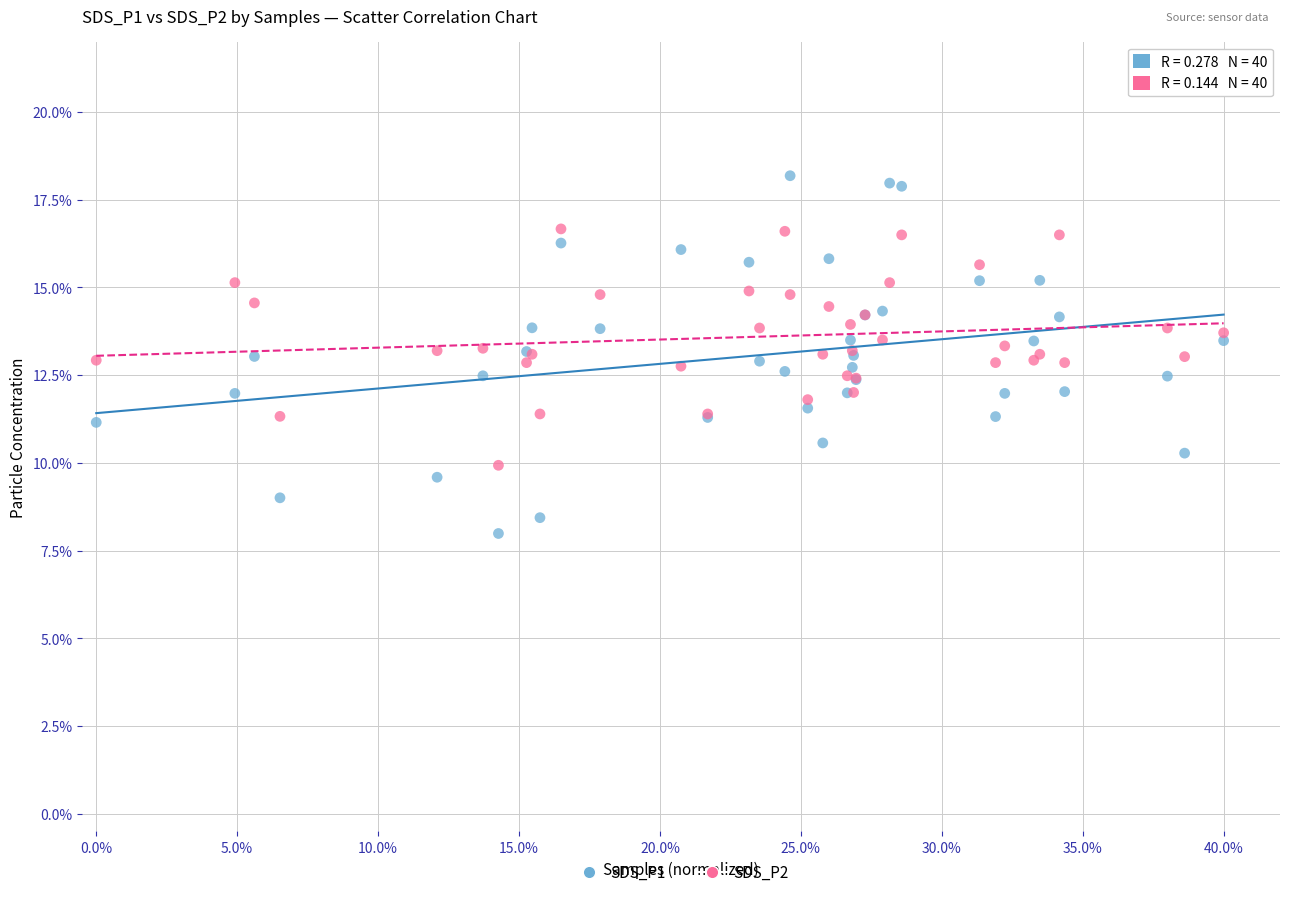

Which series has the largest Y range (max minus min)?

SDS_P1